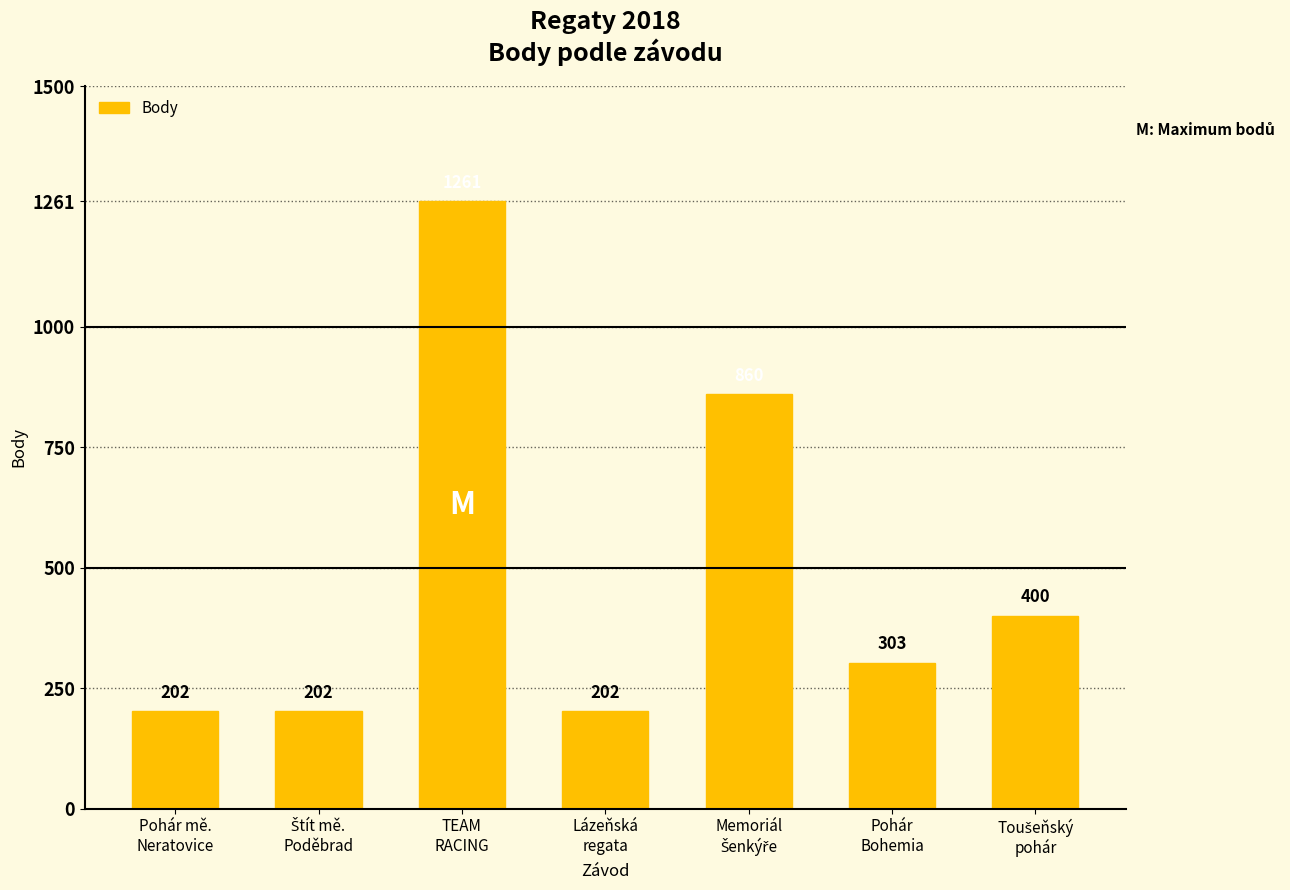

What is the minimum value shown in the chart?

202